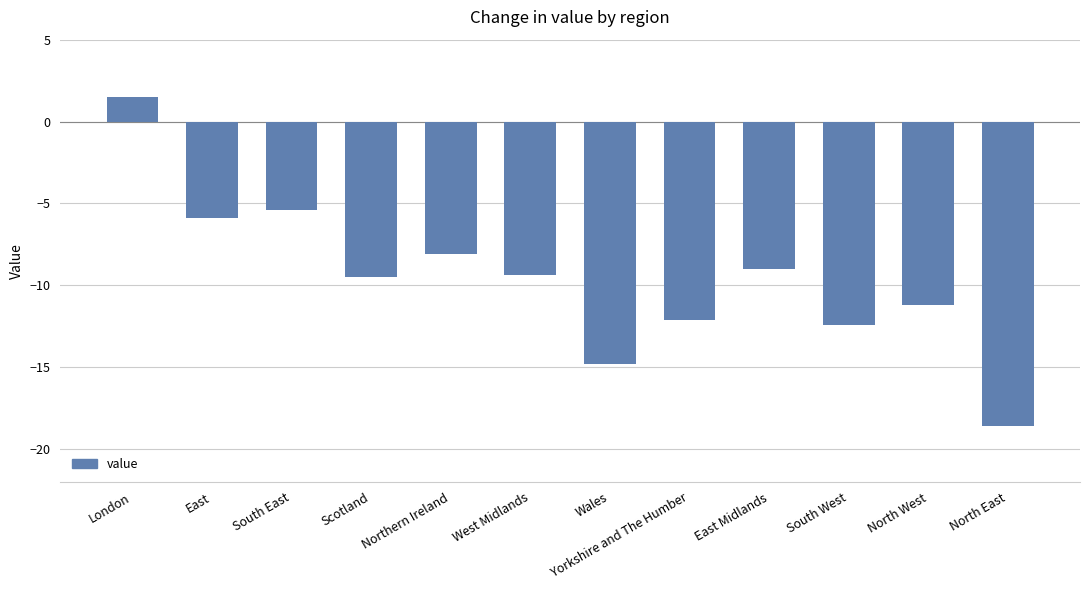

What is the average value?

-9.6